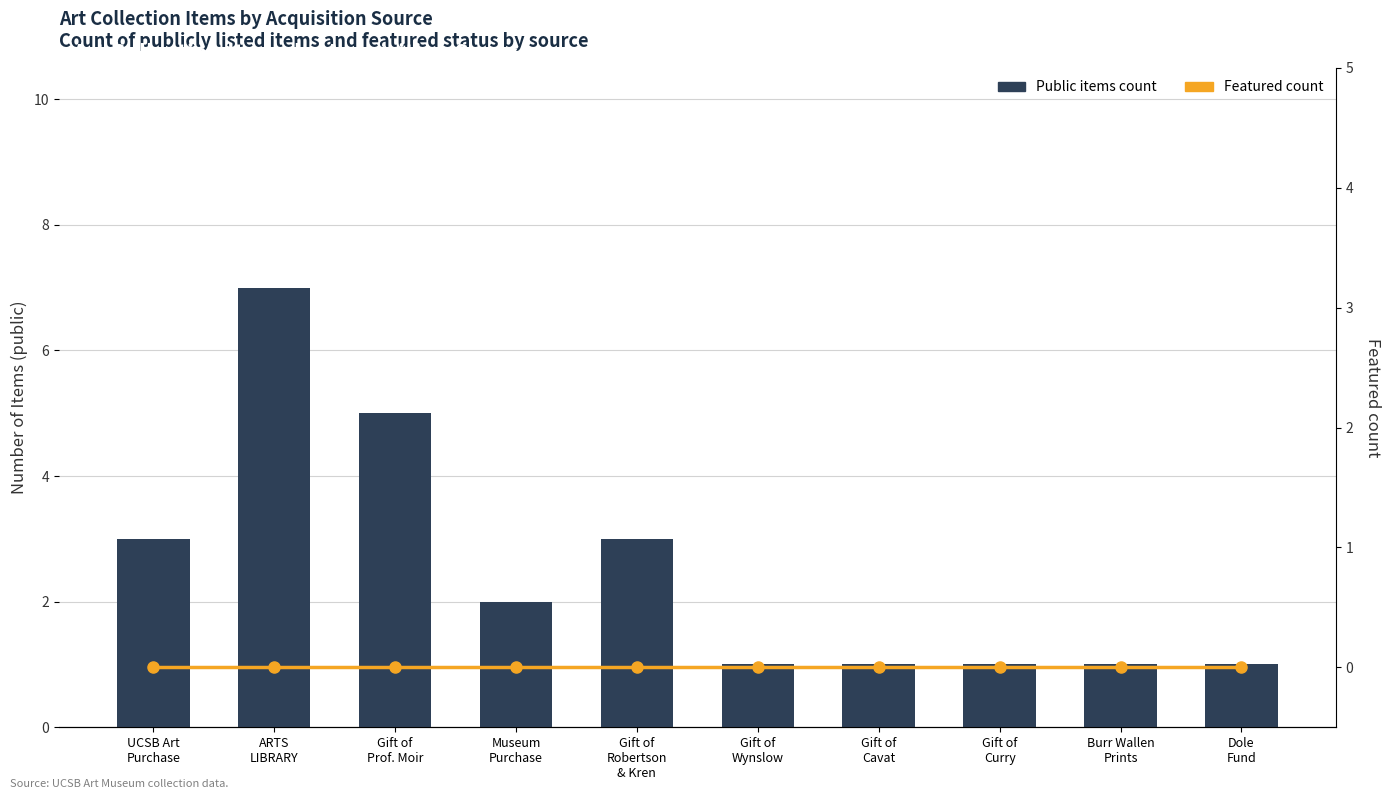

What is the difference between the second highest and minimum values in the public items count series?

4